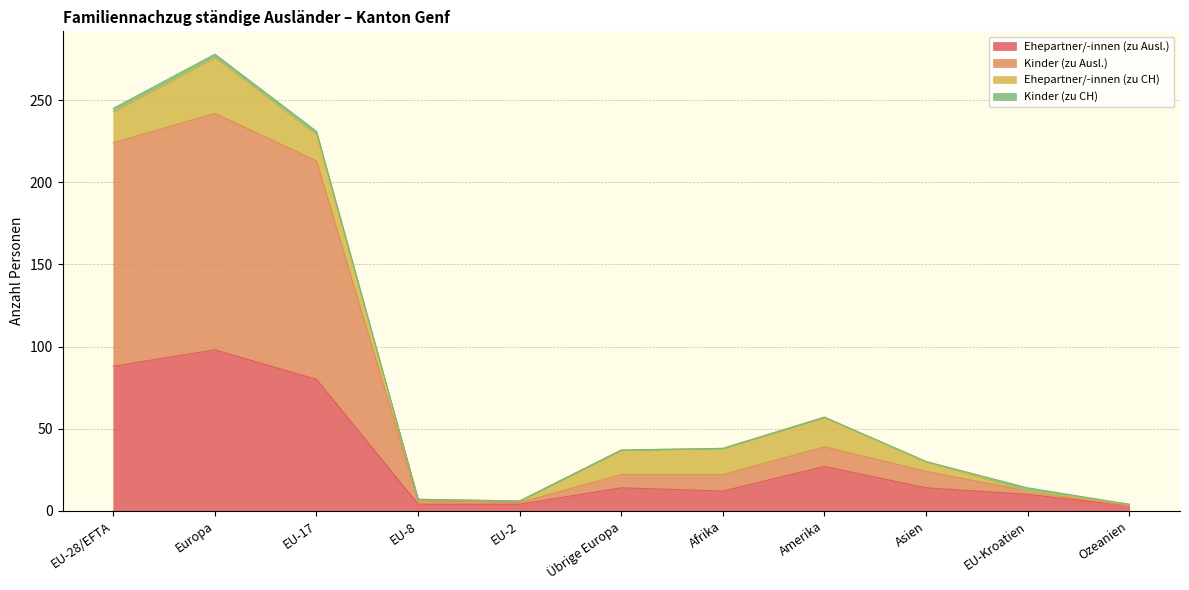

At which category is the sum across all series the highest?

Europa